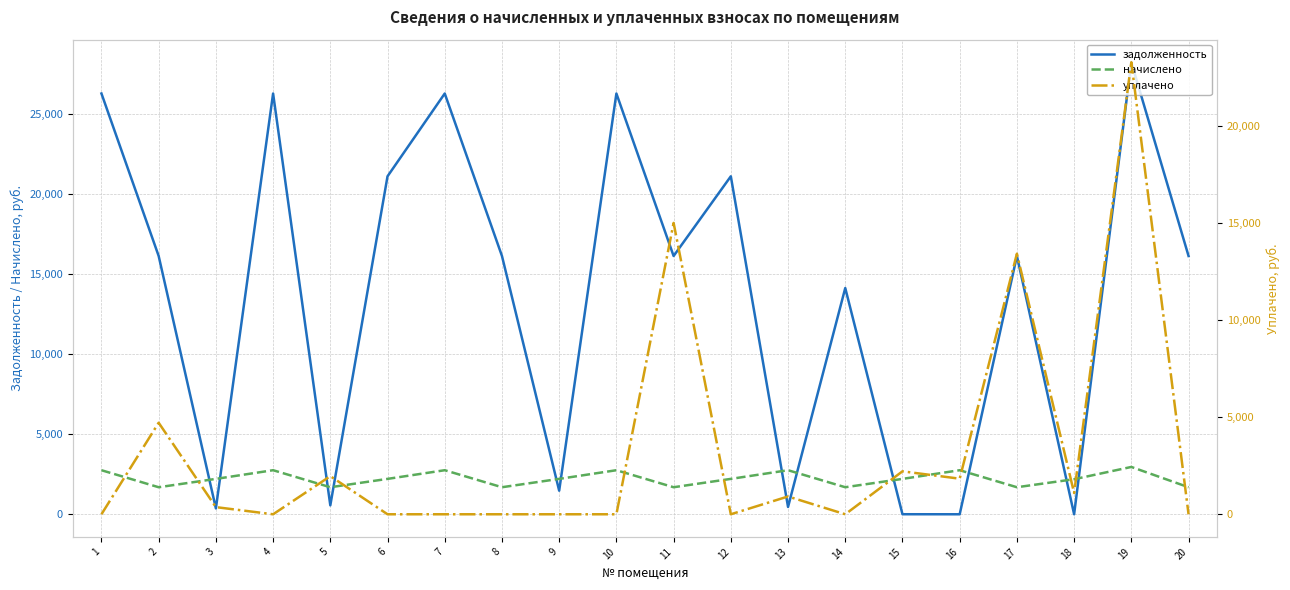

Reading left to right, list all the values displayed in this chart.

задолженность: 26247.1	16112.0	368.0	26247.1	556.6	21082.1	26247.1	16112.0	1471.9	26247.1	16112.0	21082.1	458.1	14112.0	3.2	0.7	16112.0	1.2	28196.2	16112.0
начислено: 2748.8	1687.4	2207.9	2748.8	1687.4	2207.9	2748.8	1687.4	2207.9	2748.8	1687.4	2207.9	2748.8	1687.4	2207.9	2748.8	1687.4	2187.5	2953.0	1687.4
уплачено: 0.0	4712.4	368.0	0.0	1963.1	0.0	0.0	0.0	0.0	0.0	15000.0	0.0	916.5	0.0	2211.0	1832.0	13415.0	1095.0	23271.4	0.0